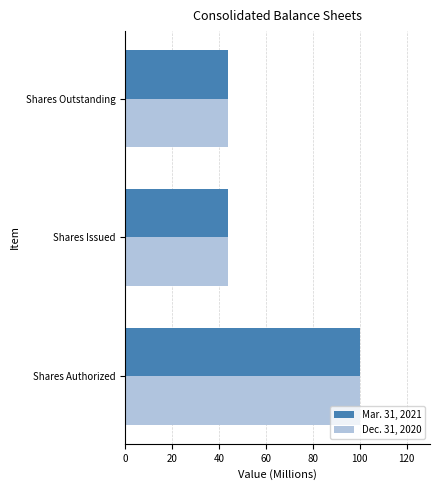

What is the average value of the Dec. 31, 2020 series?

62.7